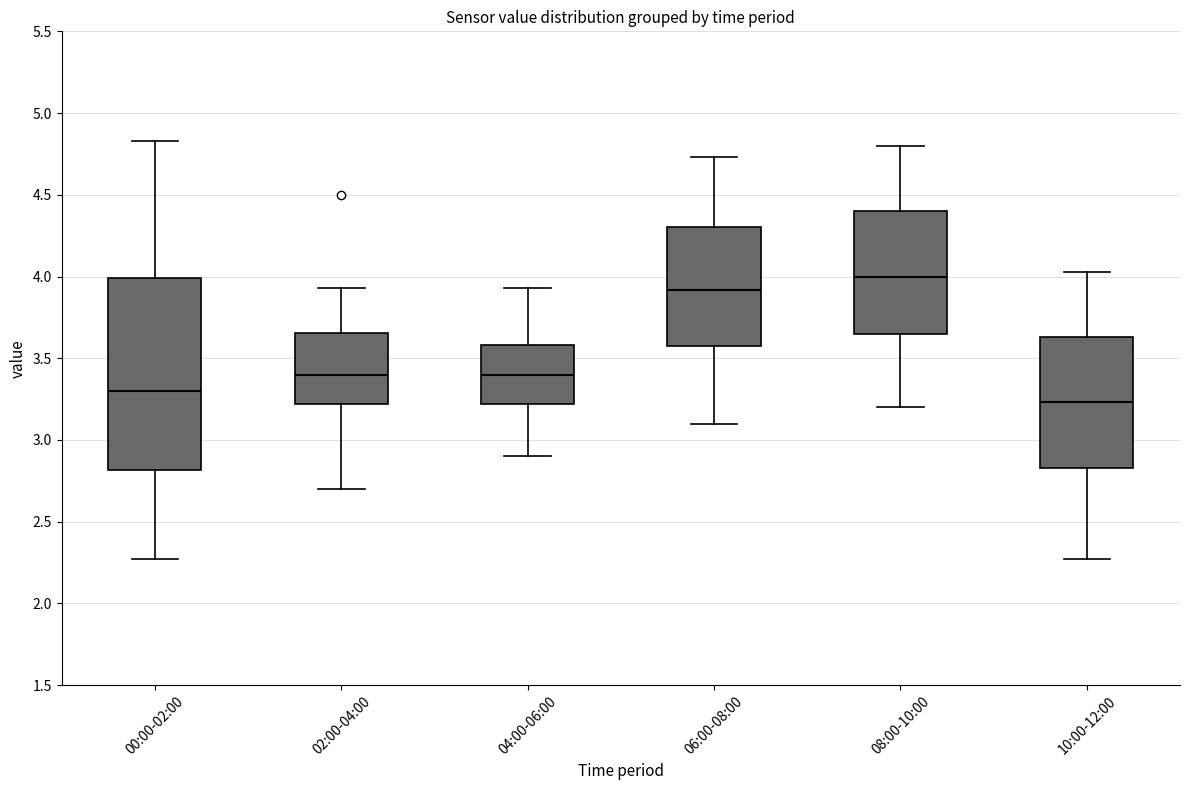

Comparing the boxes themselves (not the whiskers), which one is the tallest?

00:00-02:00